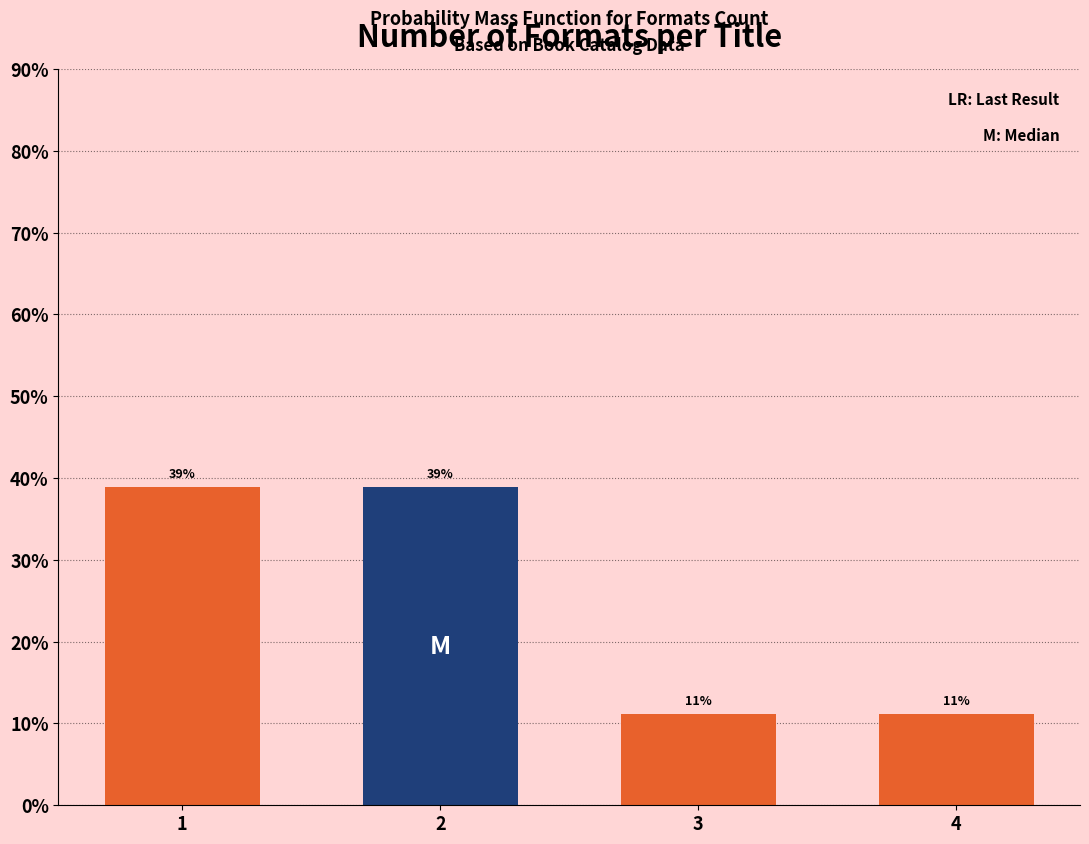

What is the smallest value displayed?

11.1